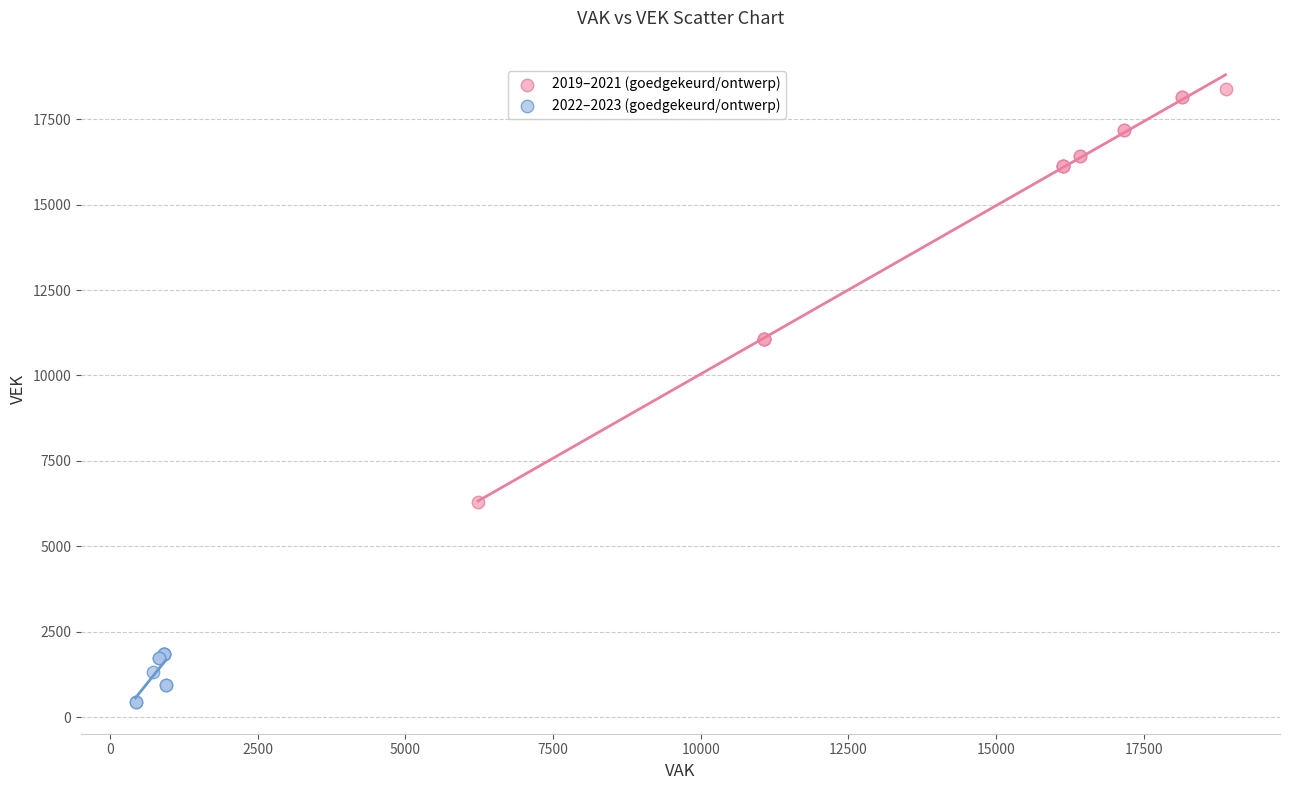

Which series contains the lowest Y value?

2022–2023 (goedgekeurd/ontwerp)